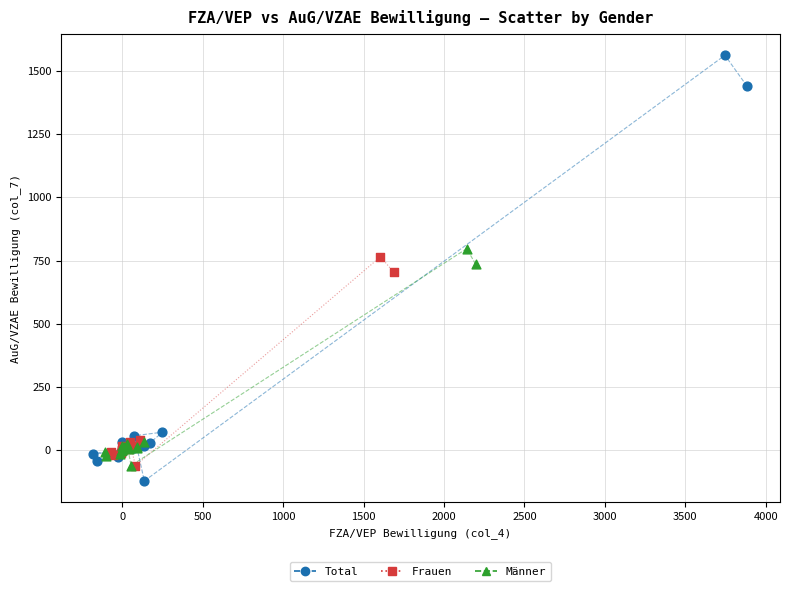

Which series contains the lowest Y value?

Total